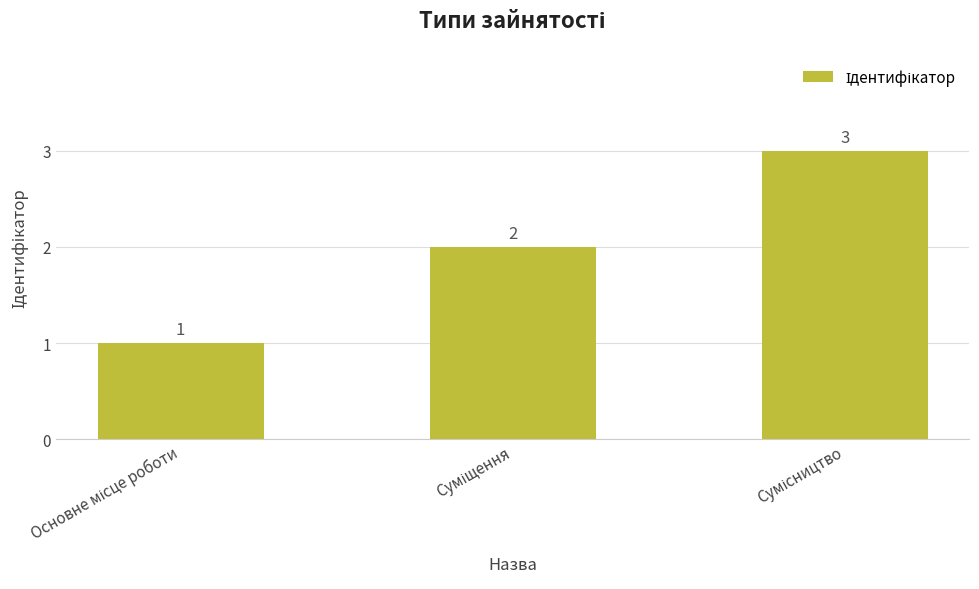

How many values are between 1 and 3?

3